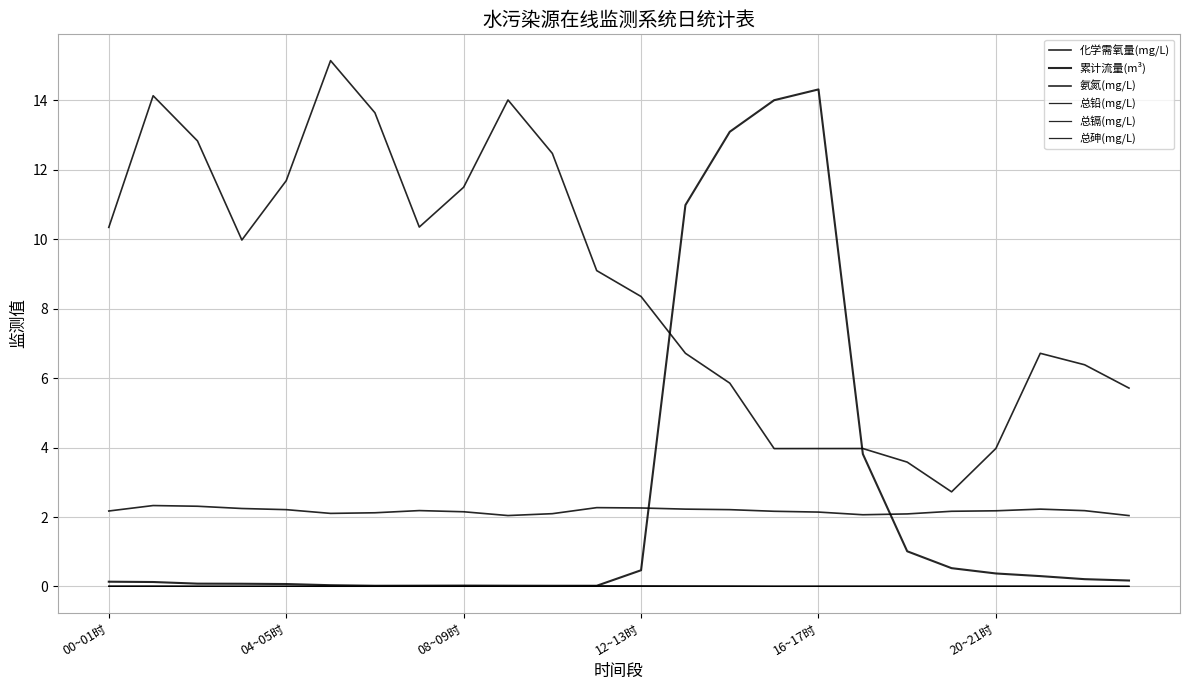

Does the chart display data point markers on the line(s)?

No